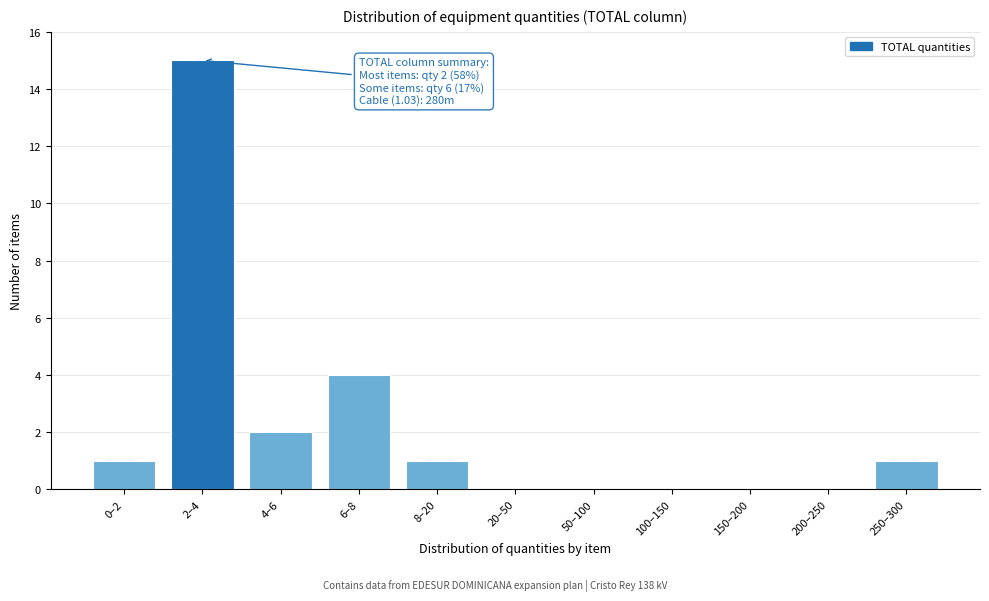

Reading left to right, list all the values displayed in this chart.

0–2=1	2–4=15	4–6=2	6–8=4	8–20=1	20–50=0	50–100=0	100–150=0	150–200=0	200–250=0	250–300=1